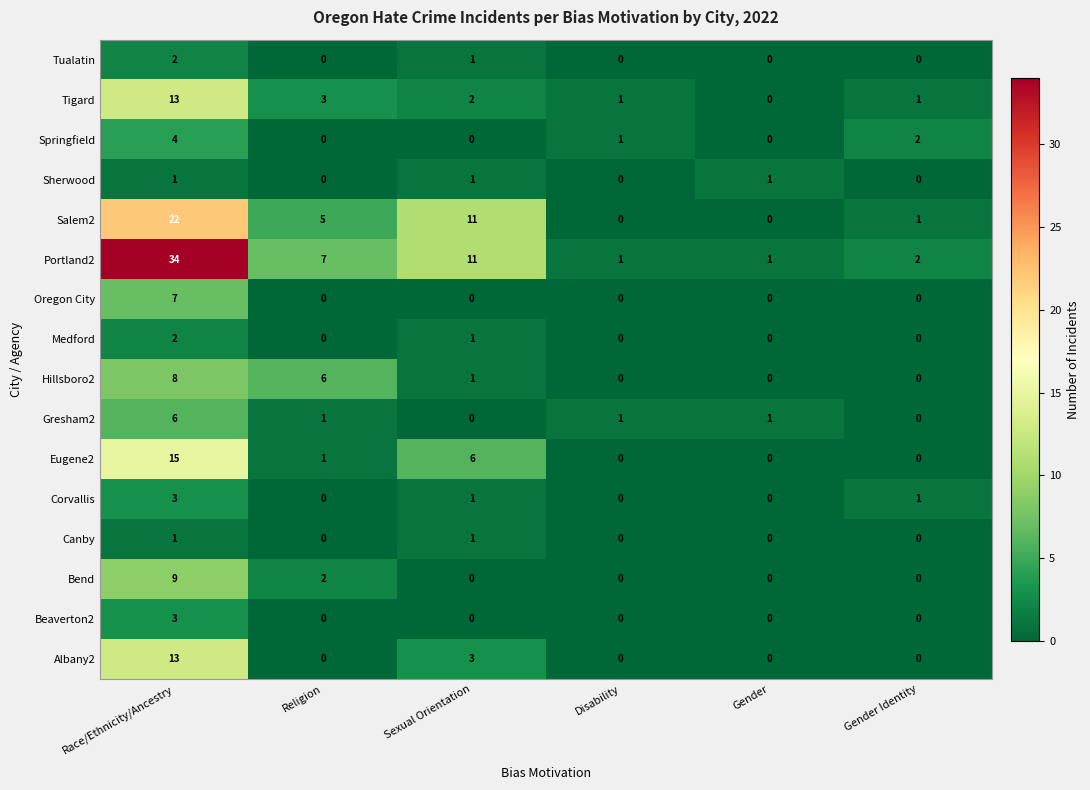

At which category is the sum across all series the highest?

Race/Ethnicity/Ancestry